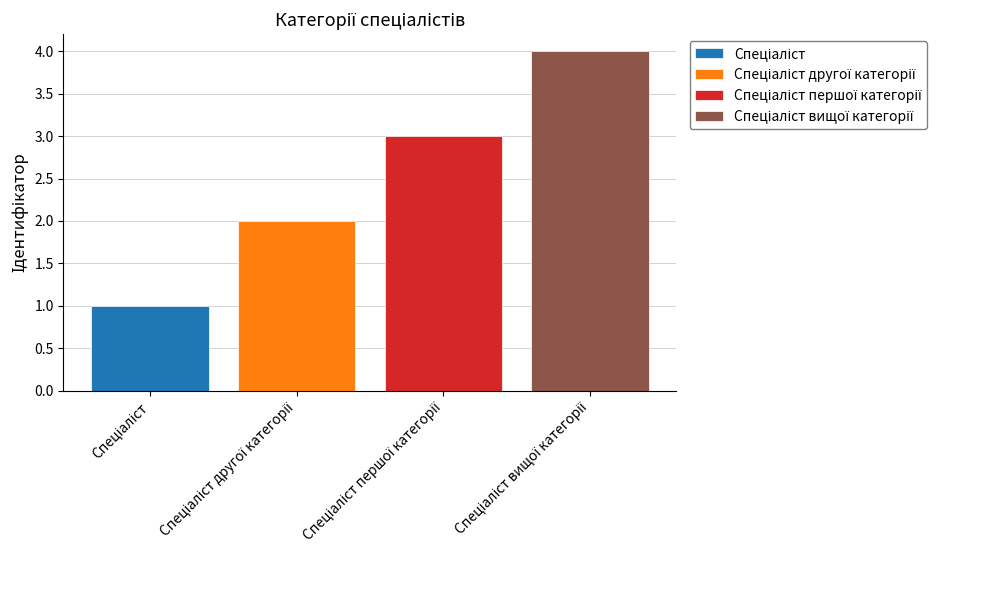

What is the greatest value displayed?

4